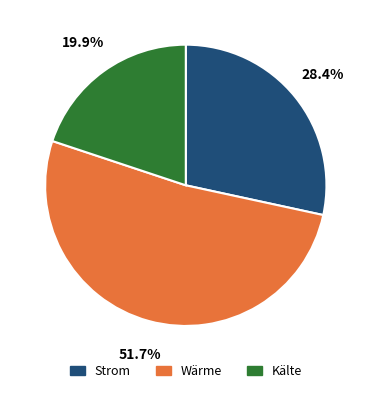

Which slice represents more than half of the pie?

Wärme